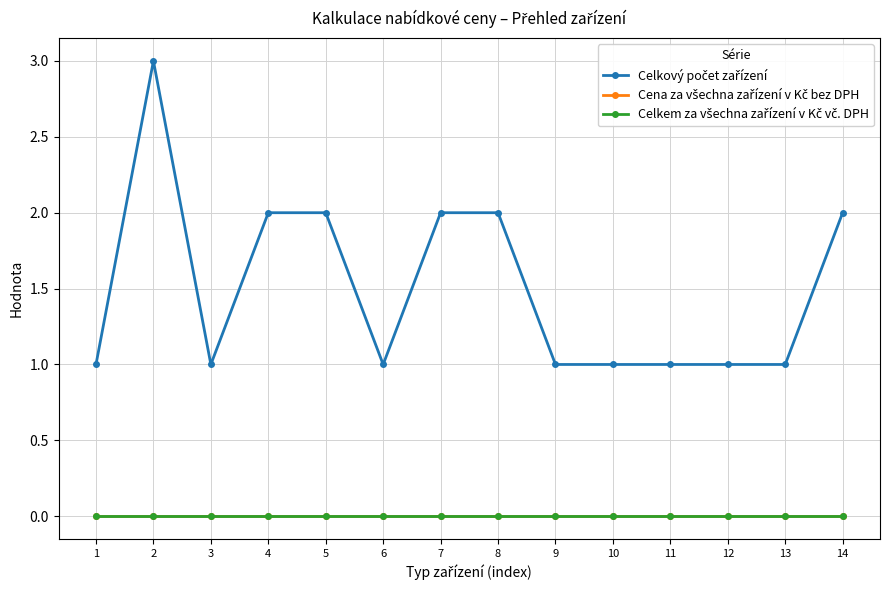

Is this an area chart (filled region under the line)?

No